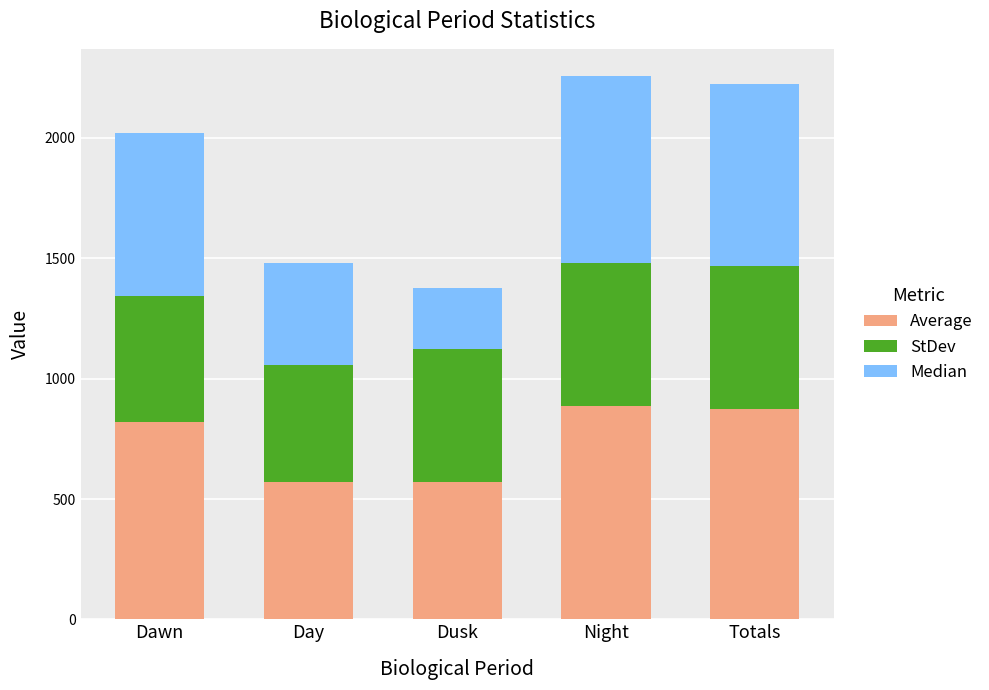

The value of Average at Night is 886.0. True or false?

True